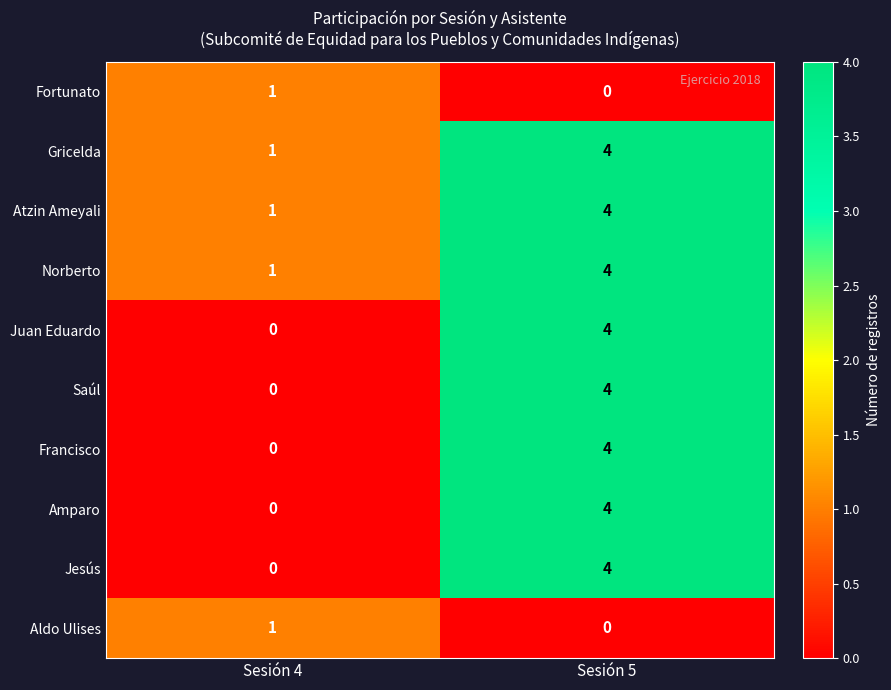

What is the sum of the Jesús values at Sesión 5 and Sesión 4?

4